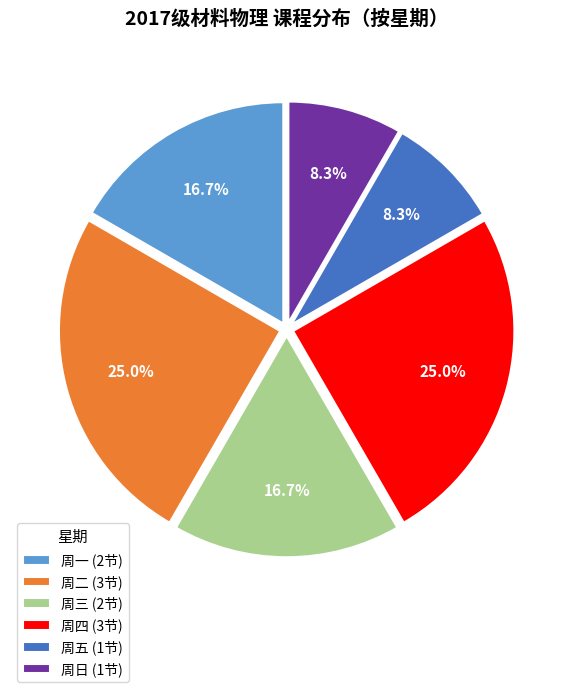

Is the sum of 周五 (1节) and 周一 (2节) greater than half?

No